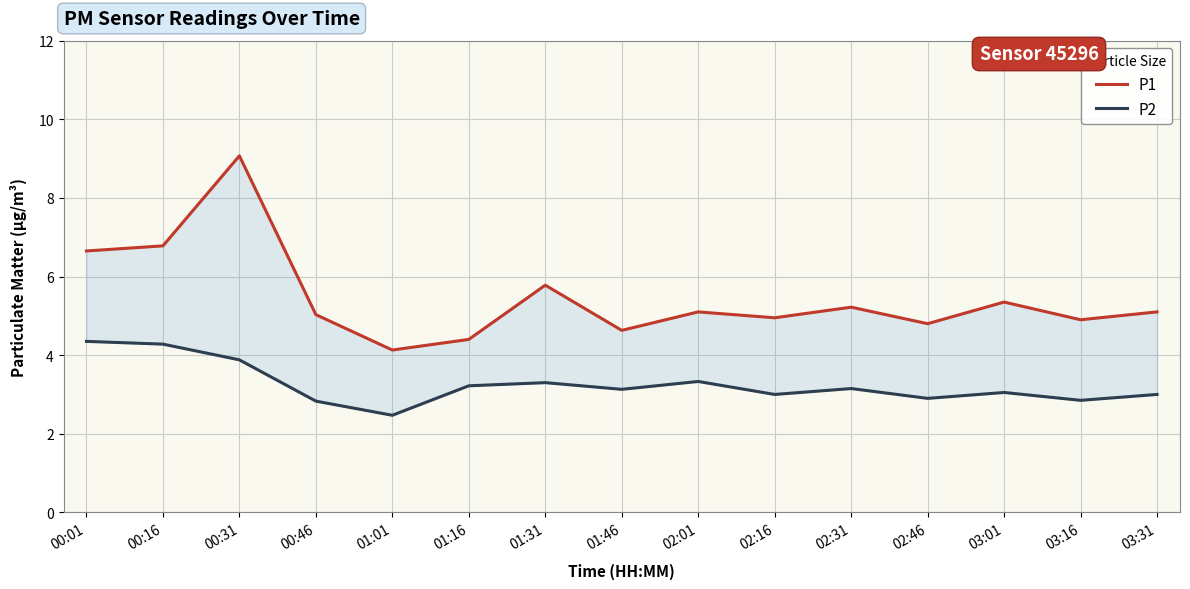

Is the value of P1 at 01:46 greater than the value of P2 at 01:16?

Yes